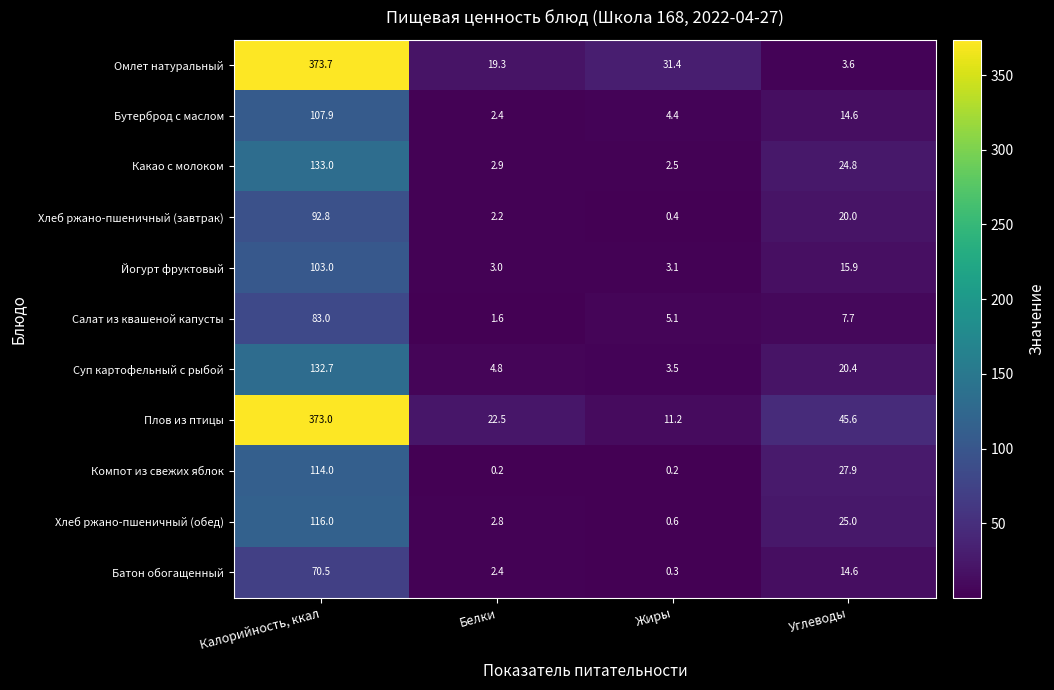

What is the difference between the second highest and minimum values in the Суп картофельный с рыбой series?

16.9